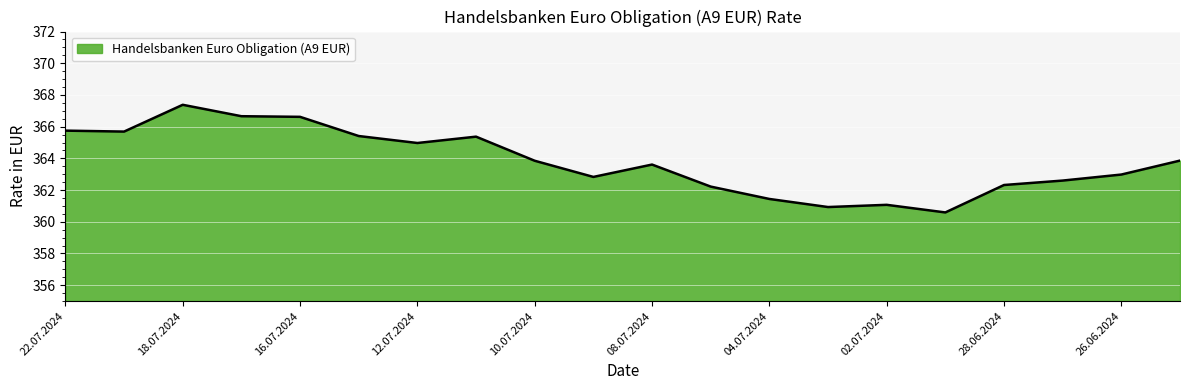

What is the maximum value shown in the chart?

367.4